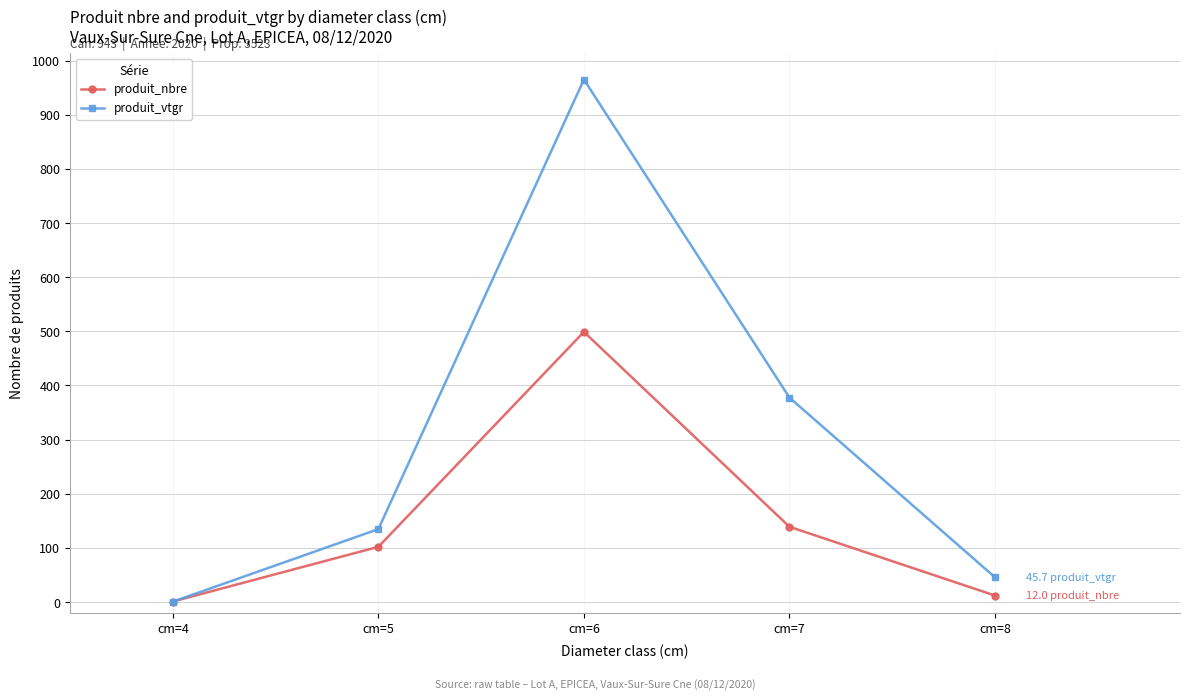

Count the number of data series in this chart.

2